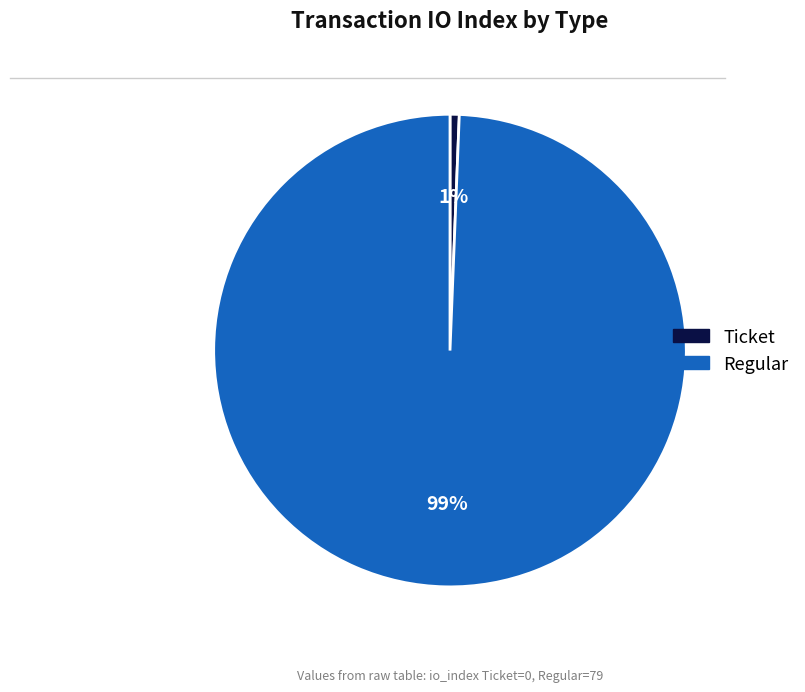

Rank the categories by value from highest to lowest.

Regular, Ticket